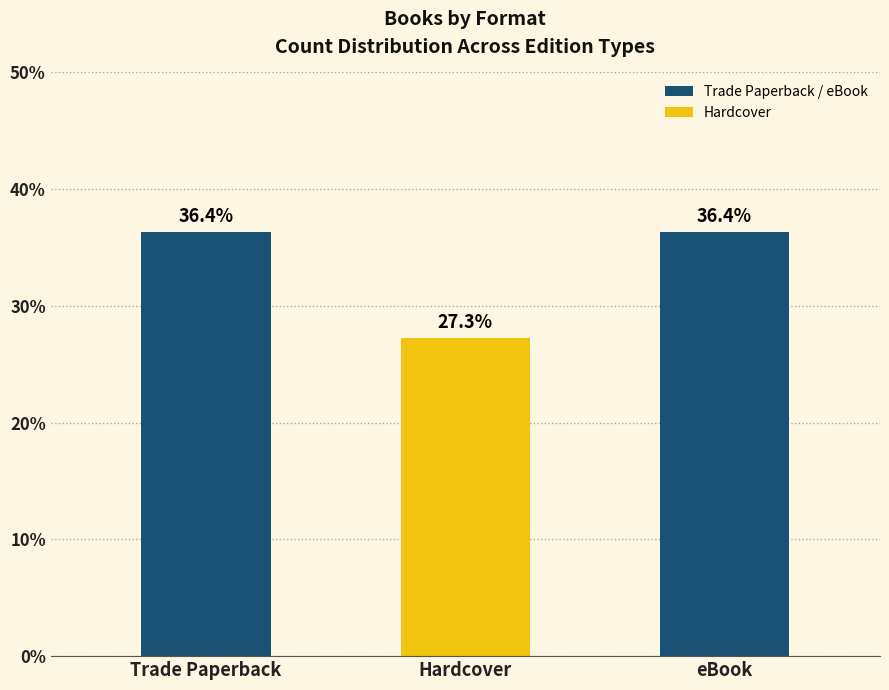

Reading left to right, transcribe all the data shown in this chart.

36.4	27.3	36.4